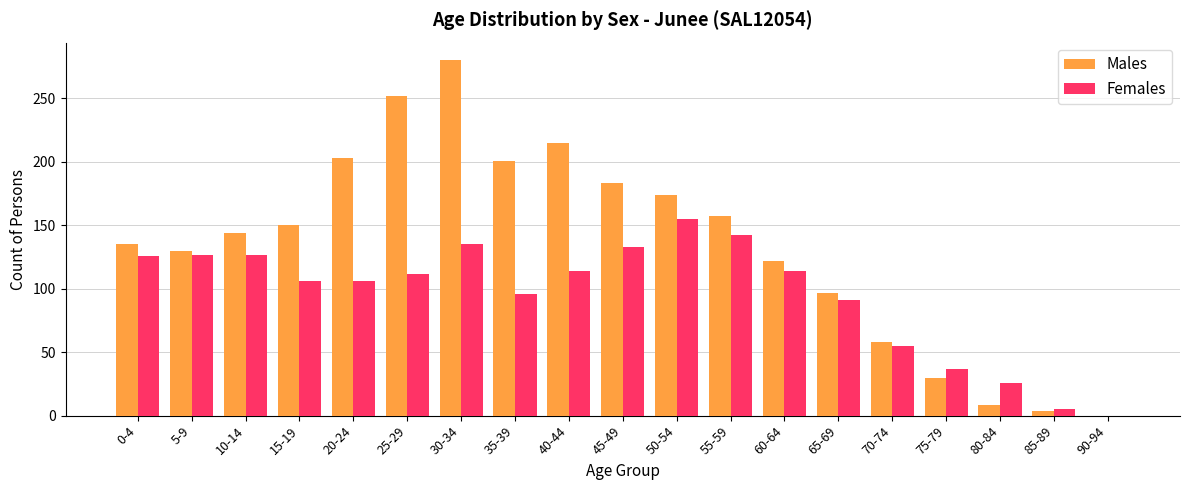

What is the sum of all Females values?

1807